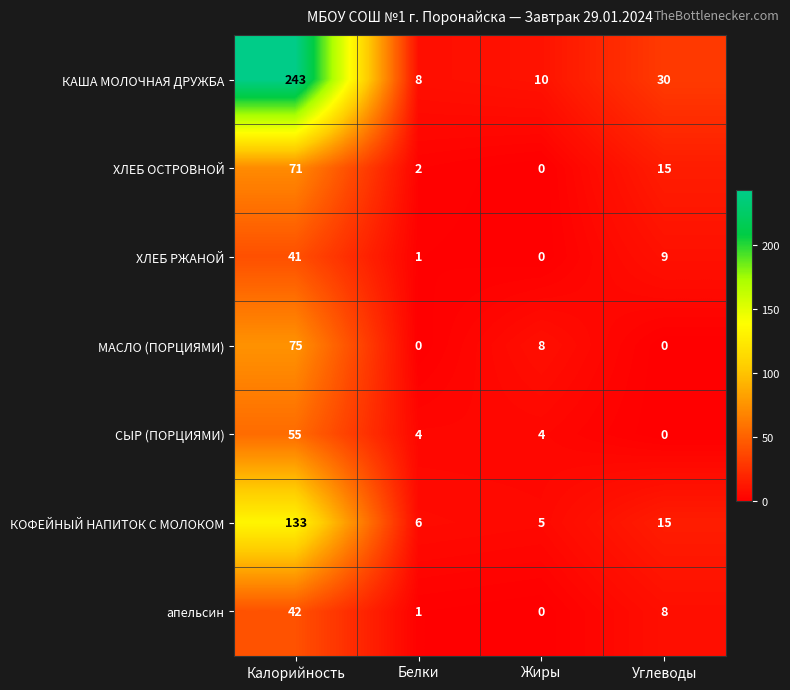

What is the sum of all СЫР (ПОРЦИЯМИ) values?

63